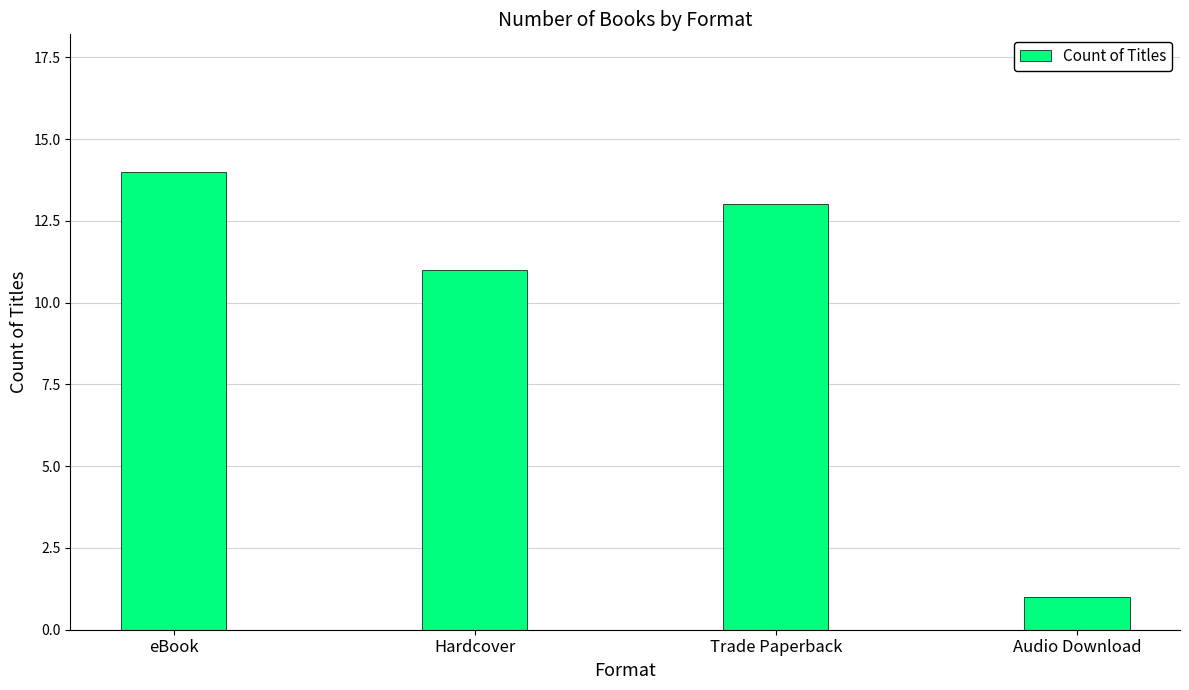

At which category does the chart reach its minimum across all series?

Audio Download